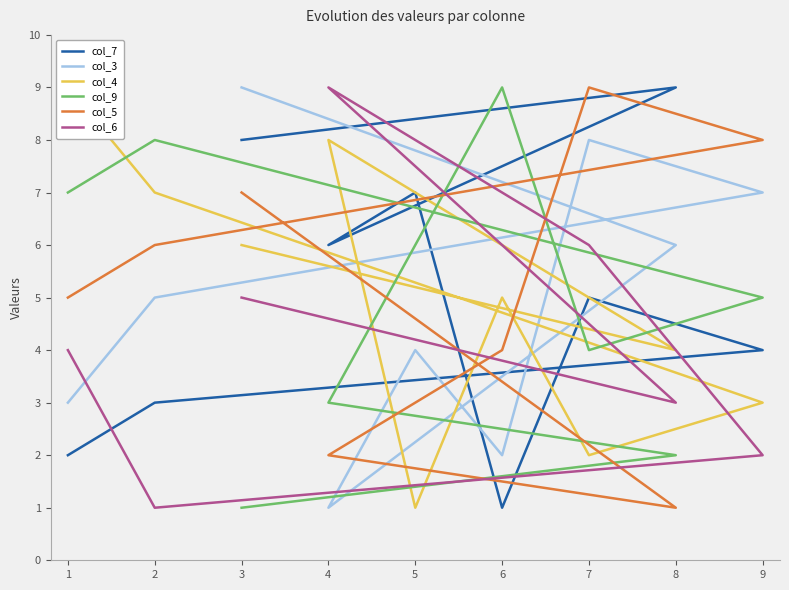

How many lines are shown in the chart?

6